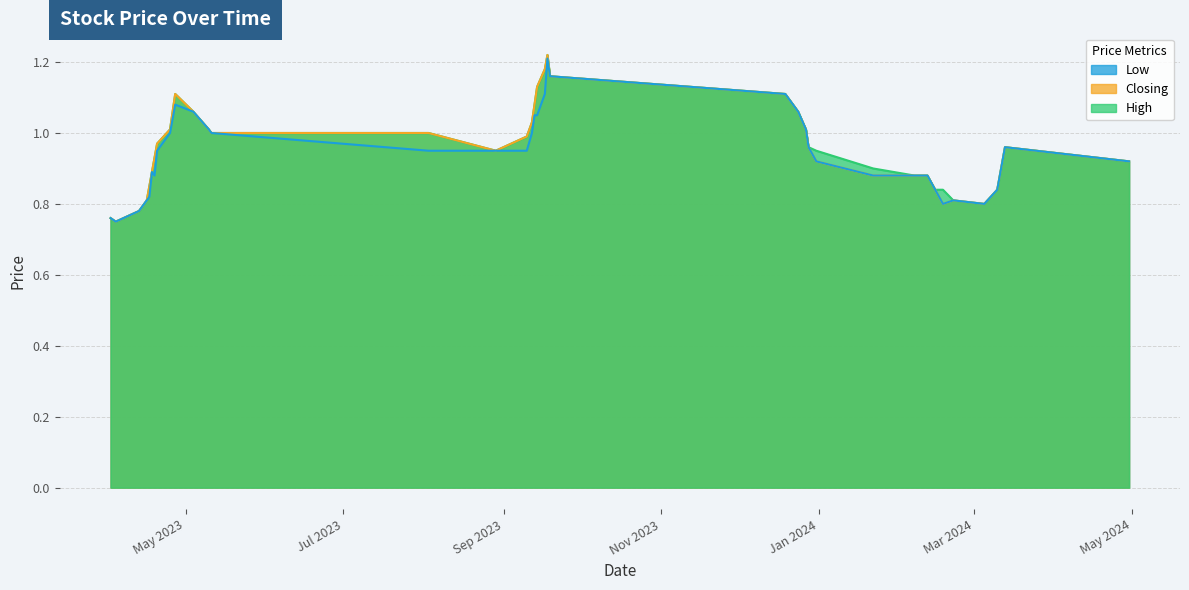

True or false: Closing and High intersect in this chart.

False